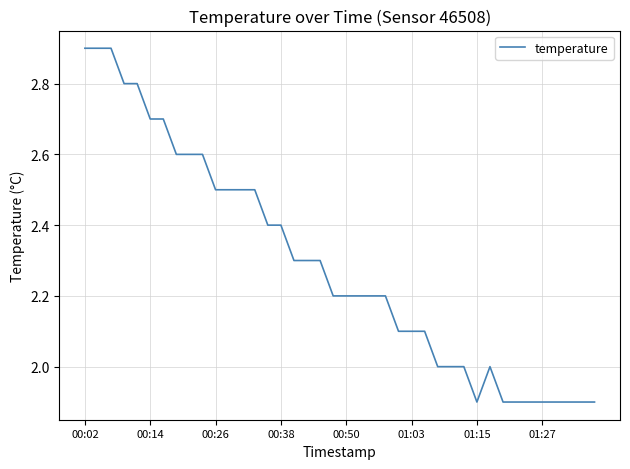

How many lines are shown in the chart?

1